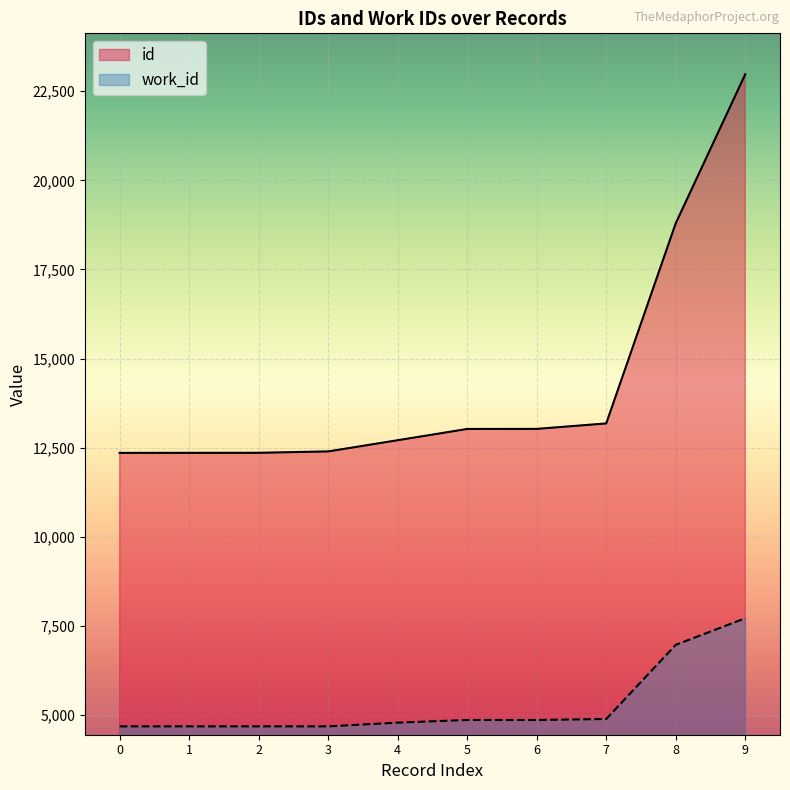

What is the minimum value shown in the chart?

4685